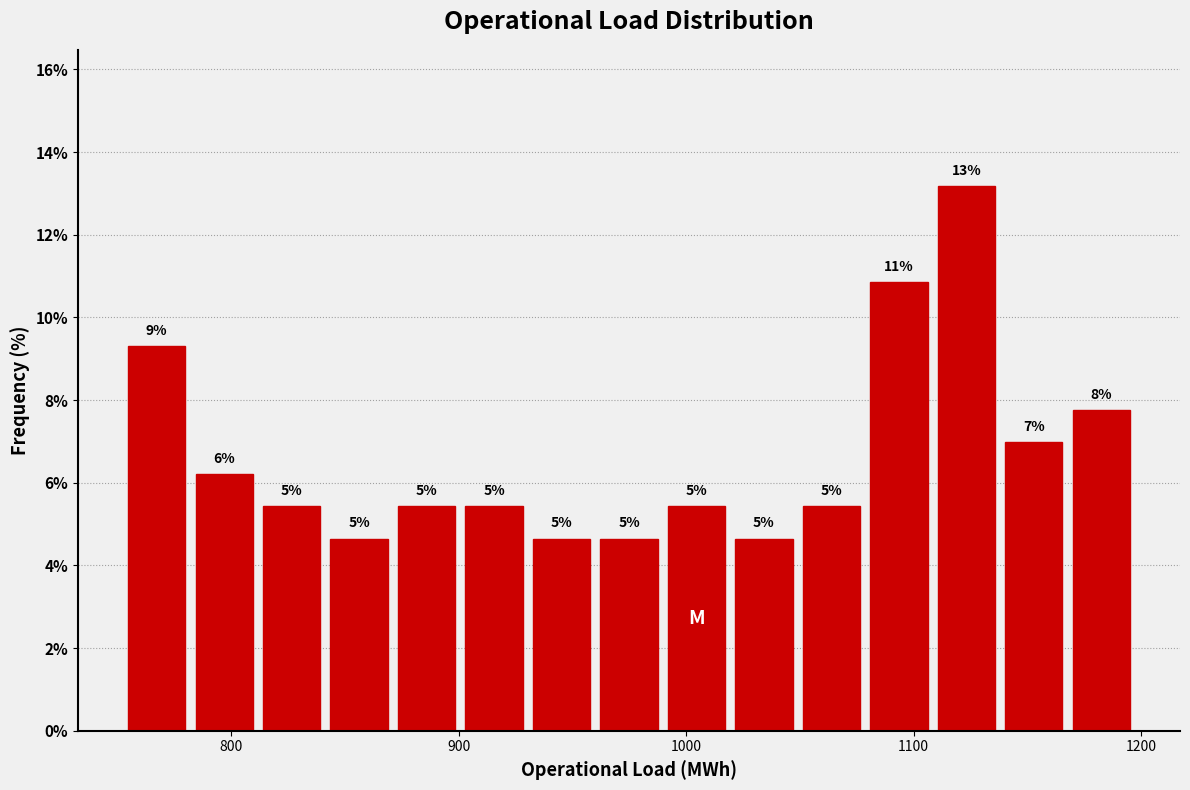

Read against the x-axis, roughly where is the centre of the tallest bar?

1120